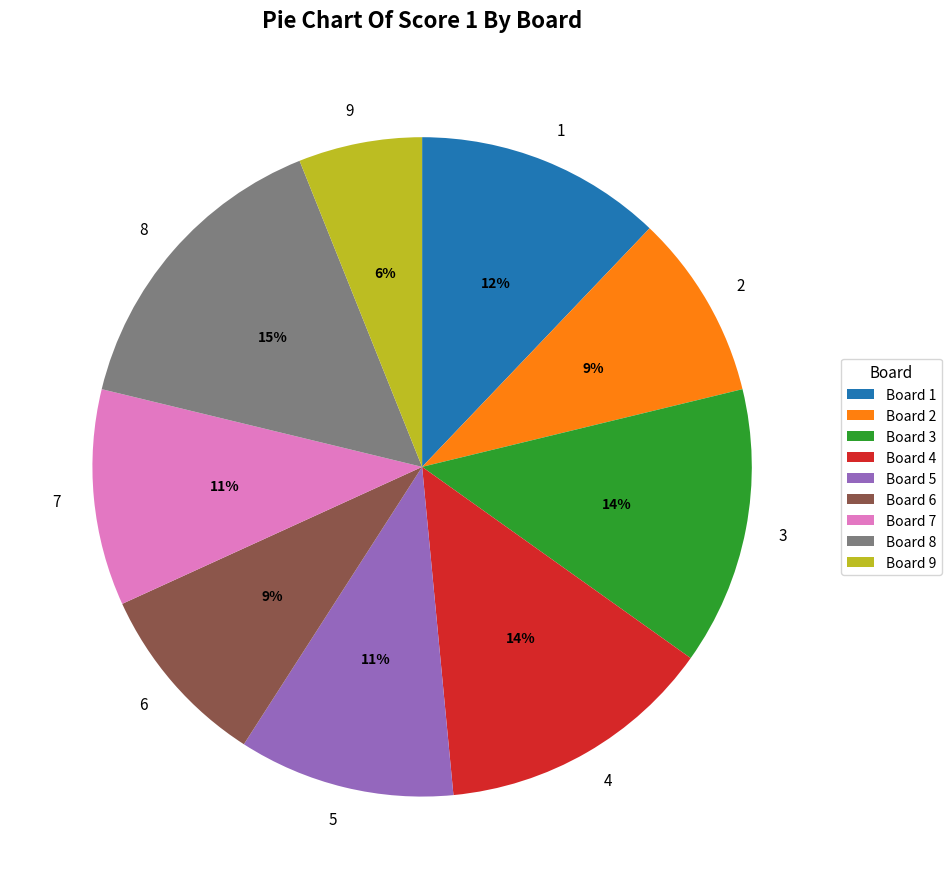

Is there any slice that represents more than half of the pie?

No